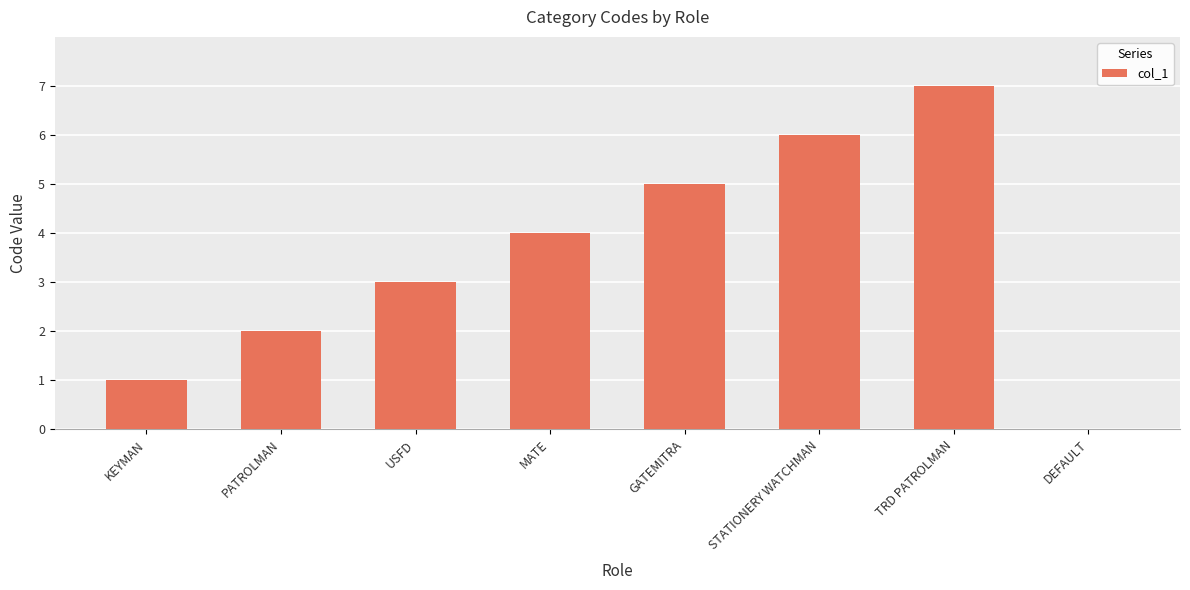

Is it true that the value at MATE is 7?

False